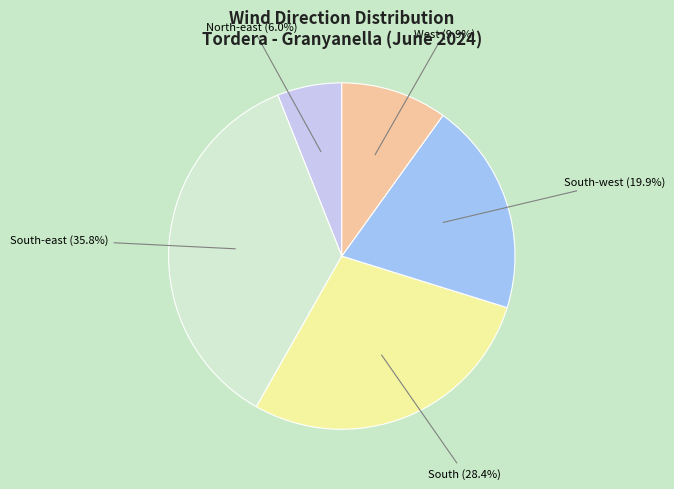

To the nearest percent, what percentage of the pie is South-east?

36%